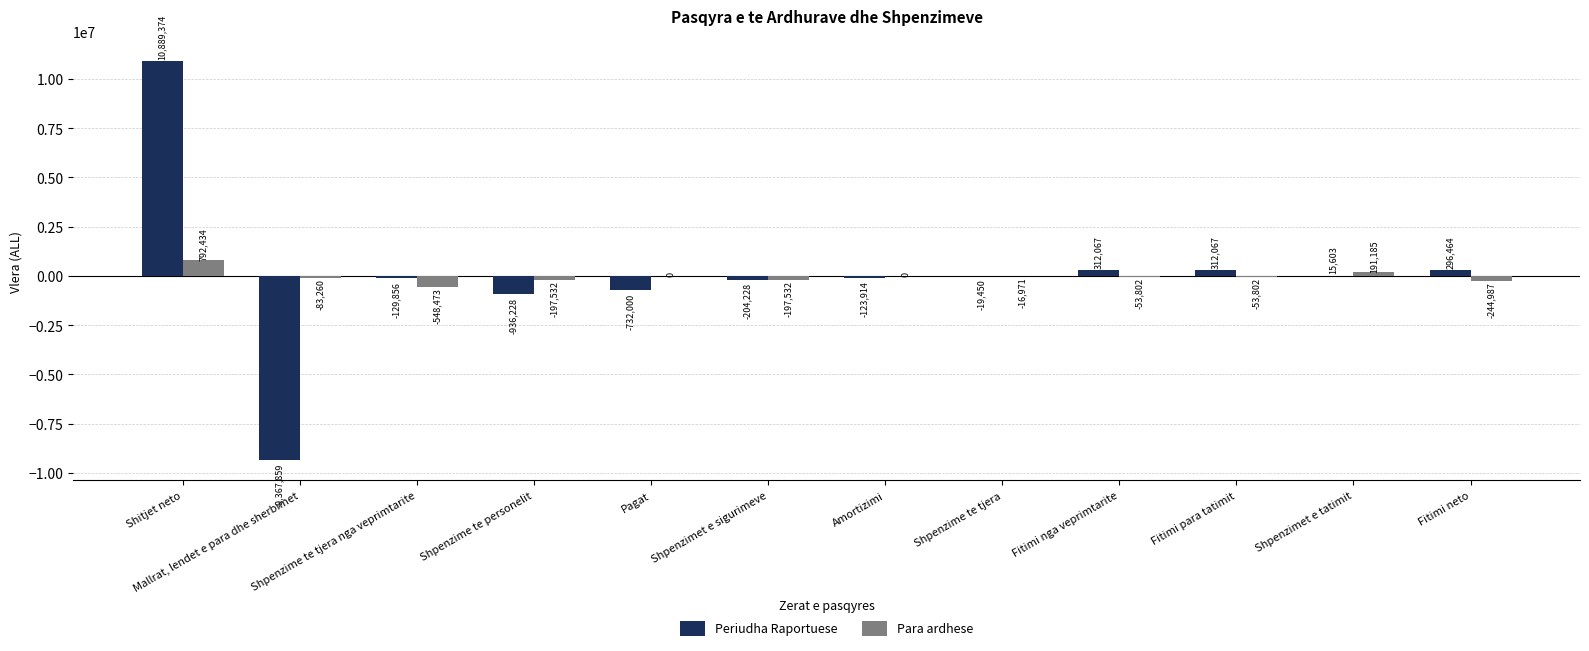

Which series has the largest total across all categories?

Periudha Raportuese